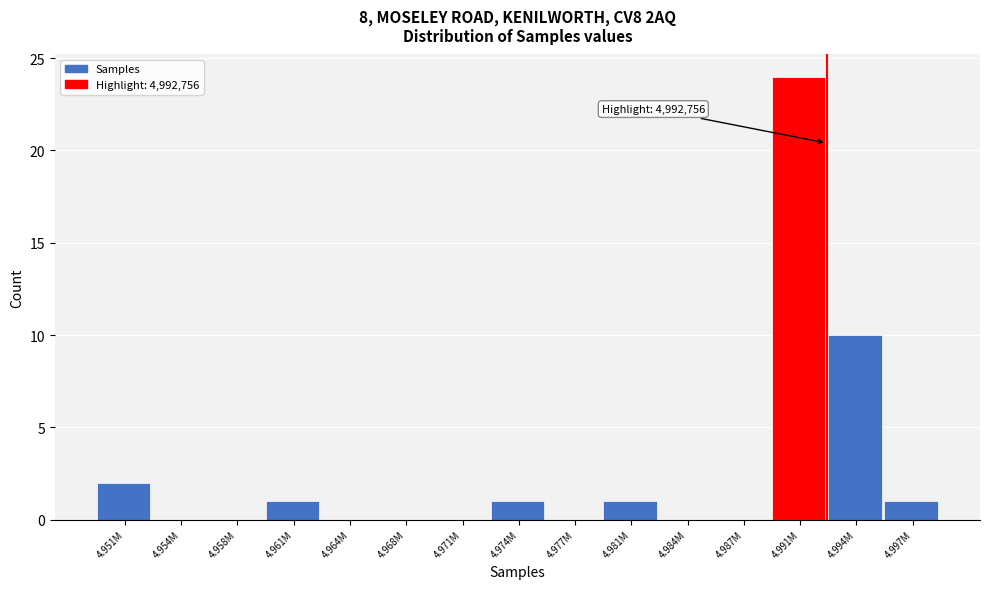

Reading left to right, what are all the values shown in this chart?

4.951M=2	4.954M=0	4.958M=0	4.961M=1	4.964M=0	4.968M=0	4.971M=0	4.974M=1	4.977M=0	4.981M=1	4.984M=0	4.987M=0	4.991M=24	4.994M=10	4.997M=1